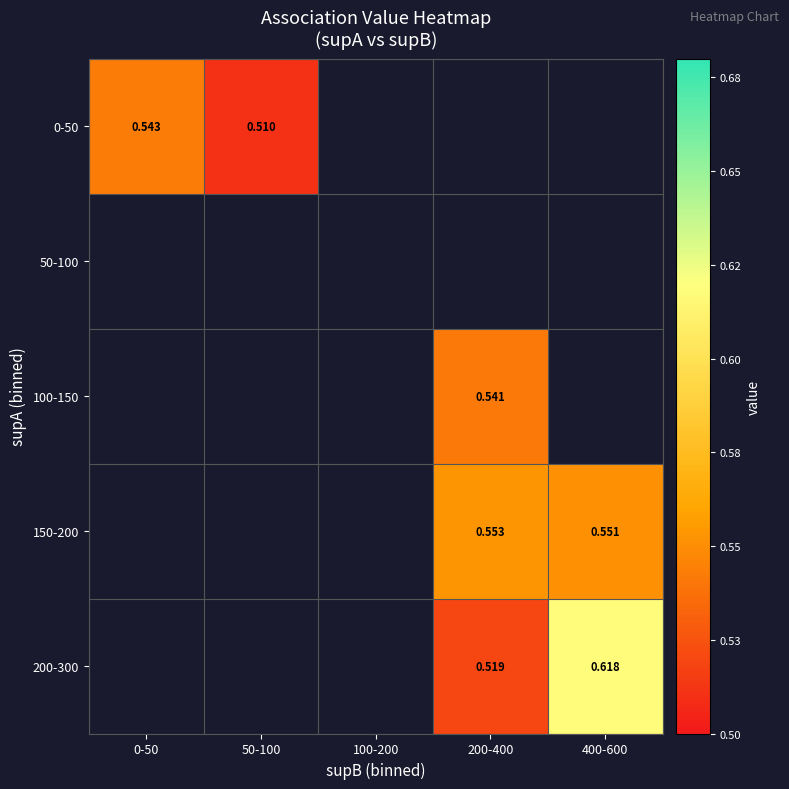

Is the value of 150-200 at 400-600 greater than the value of 100-150 at 200-400?

Yes